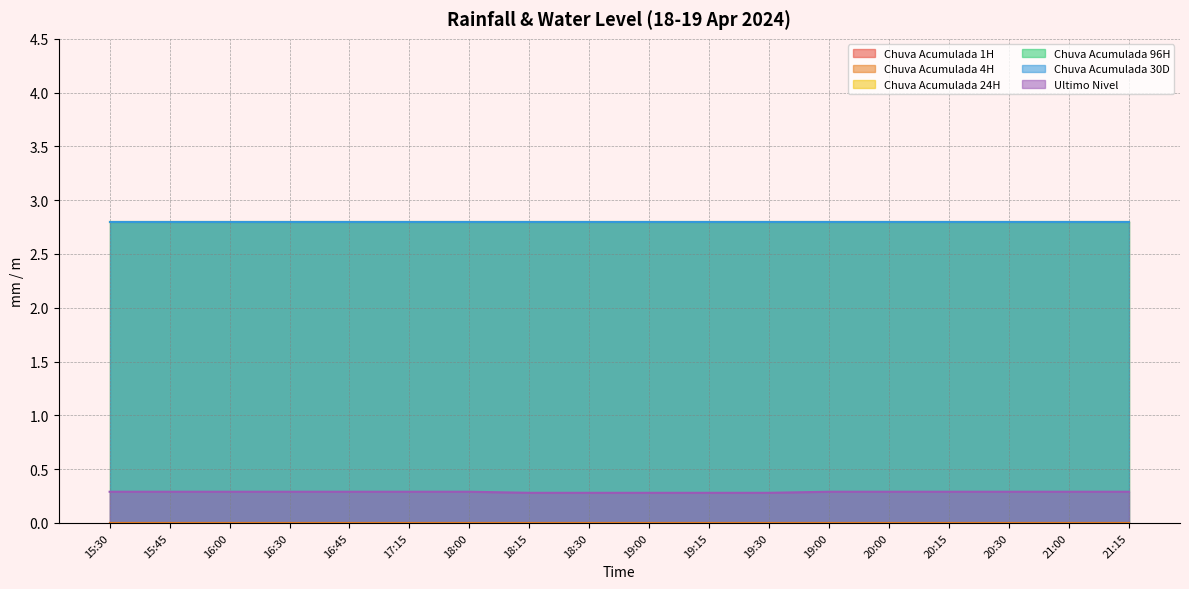

At which category is the sum across all series the highest?

15:30